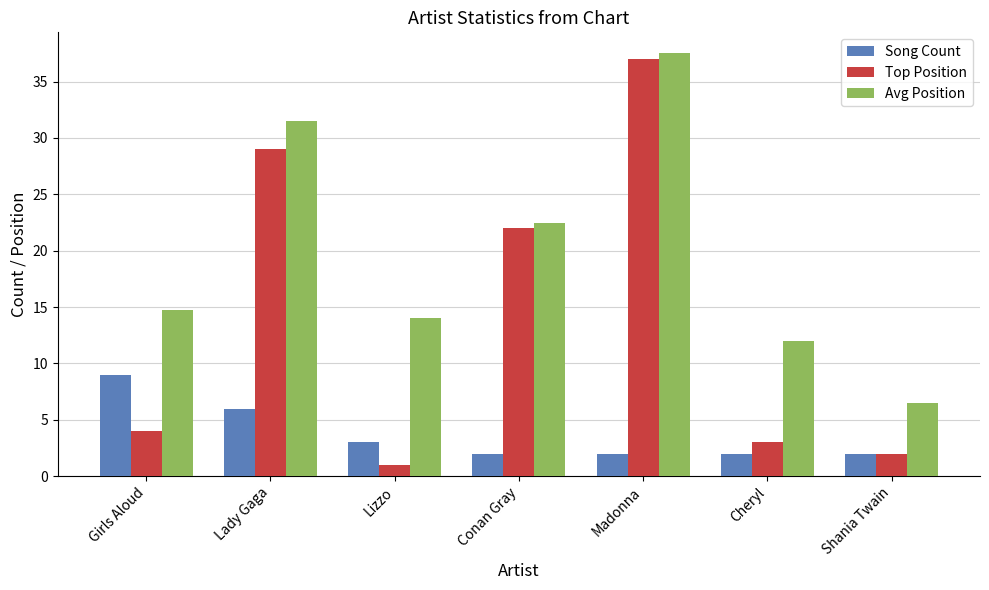

At which label is Song Count closest to 5?

Lady Gaga